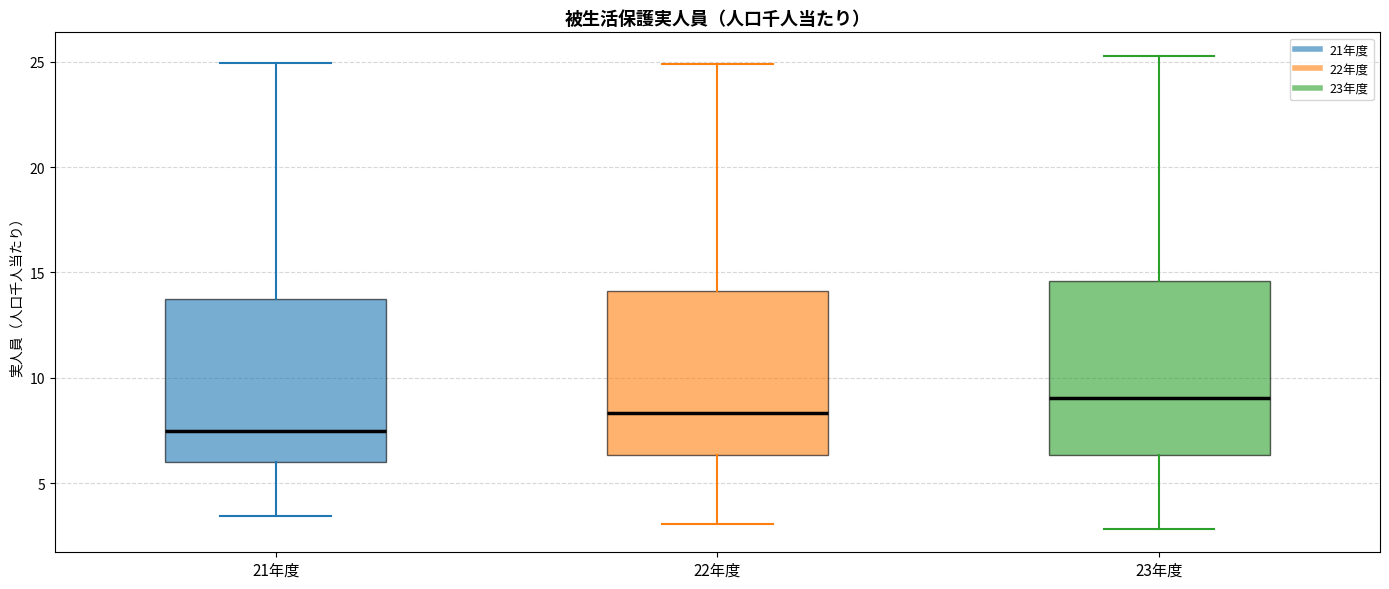

Where does the median line of the box for 21年度 sit on the y-axis? The values are not printed on the chart, so give them approximately, as read against the axis.

7.5